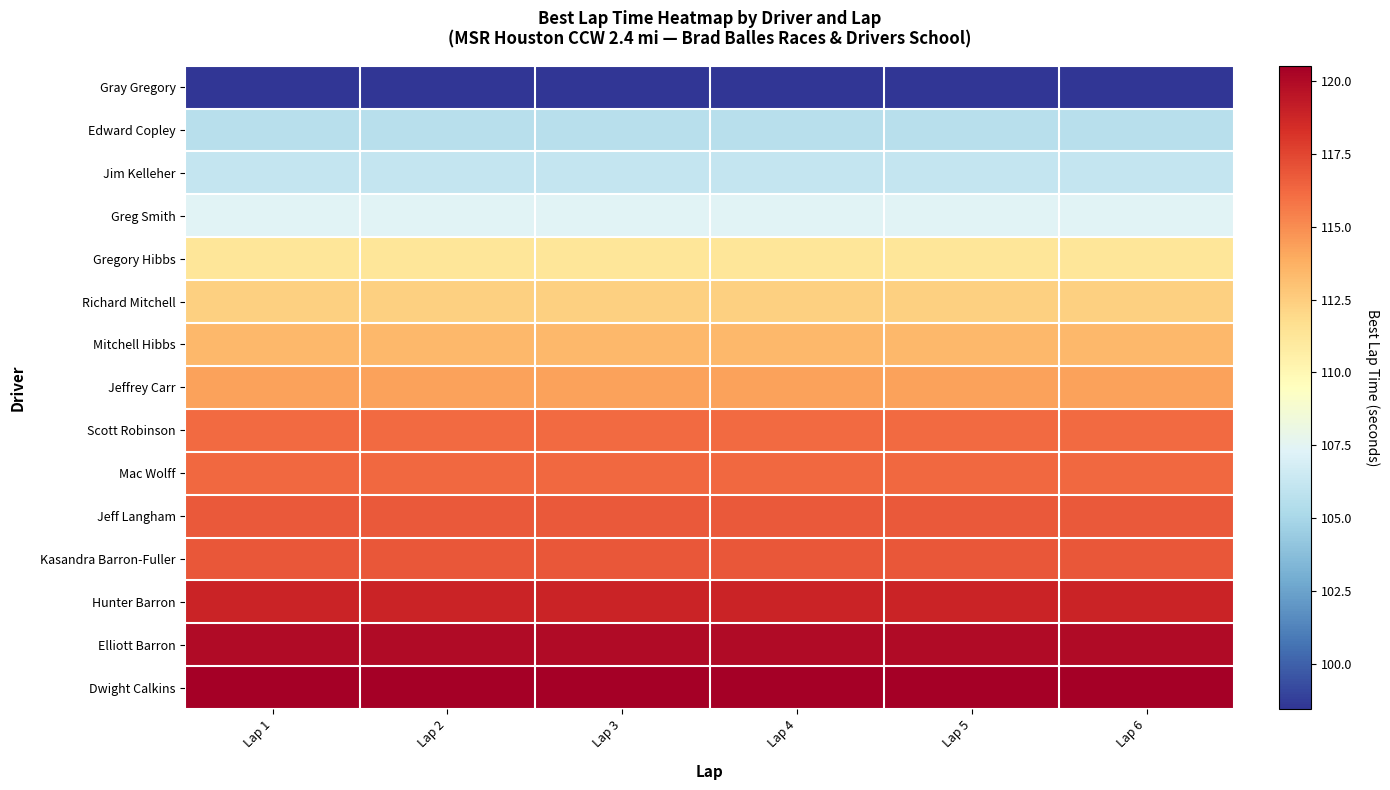

Which series has the largest total across all categories?

Dwight Calkins